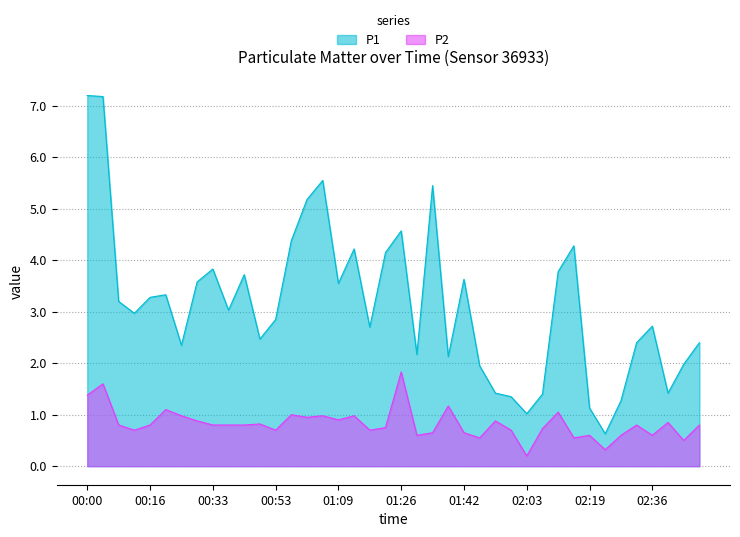

Count the number of categories in the chart.

40